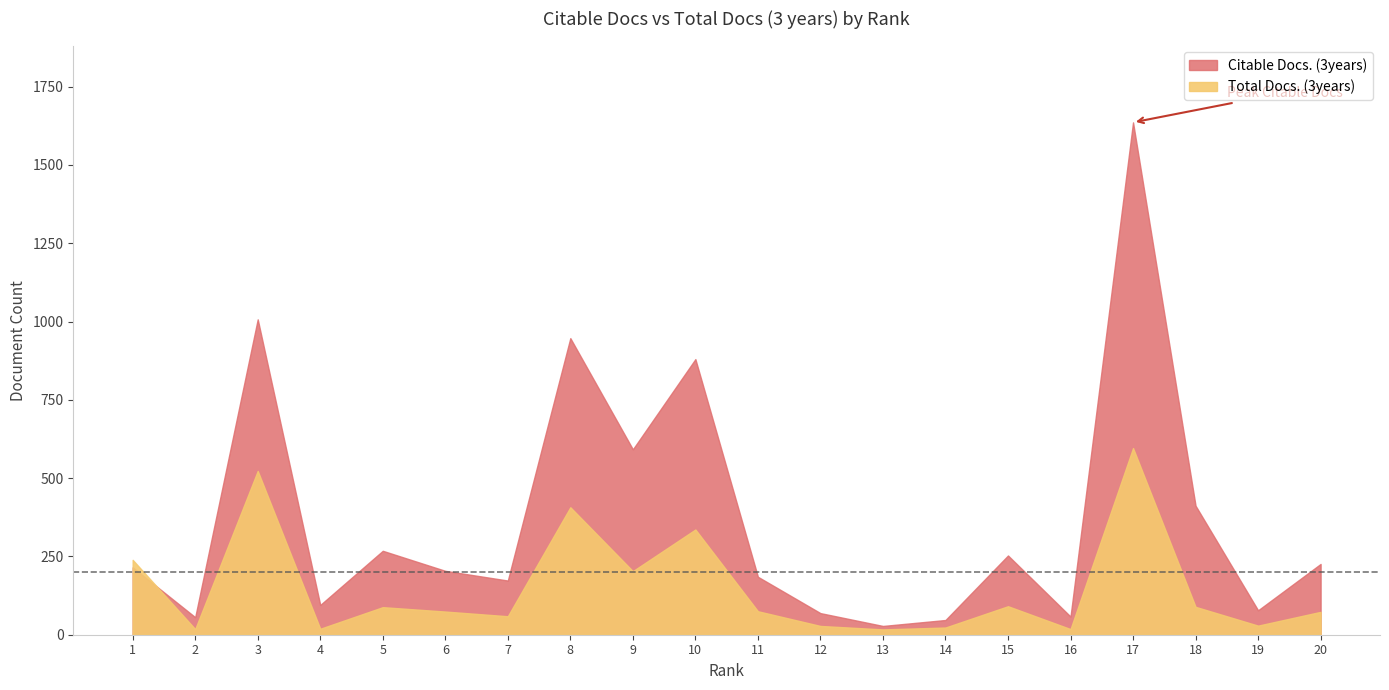

Reading right to left, list all the values displayed in this chart.

Citable Docs. (3years): 226	78	412	1636	58	253	47	28	69	185	880	592	947	173	204	268	95	1007	56	215
Total Docs. (3years): 73	29	89	596	18	91	23	17	28	75	336	203	407	59	74	88	19	523	18	239